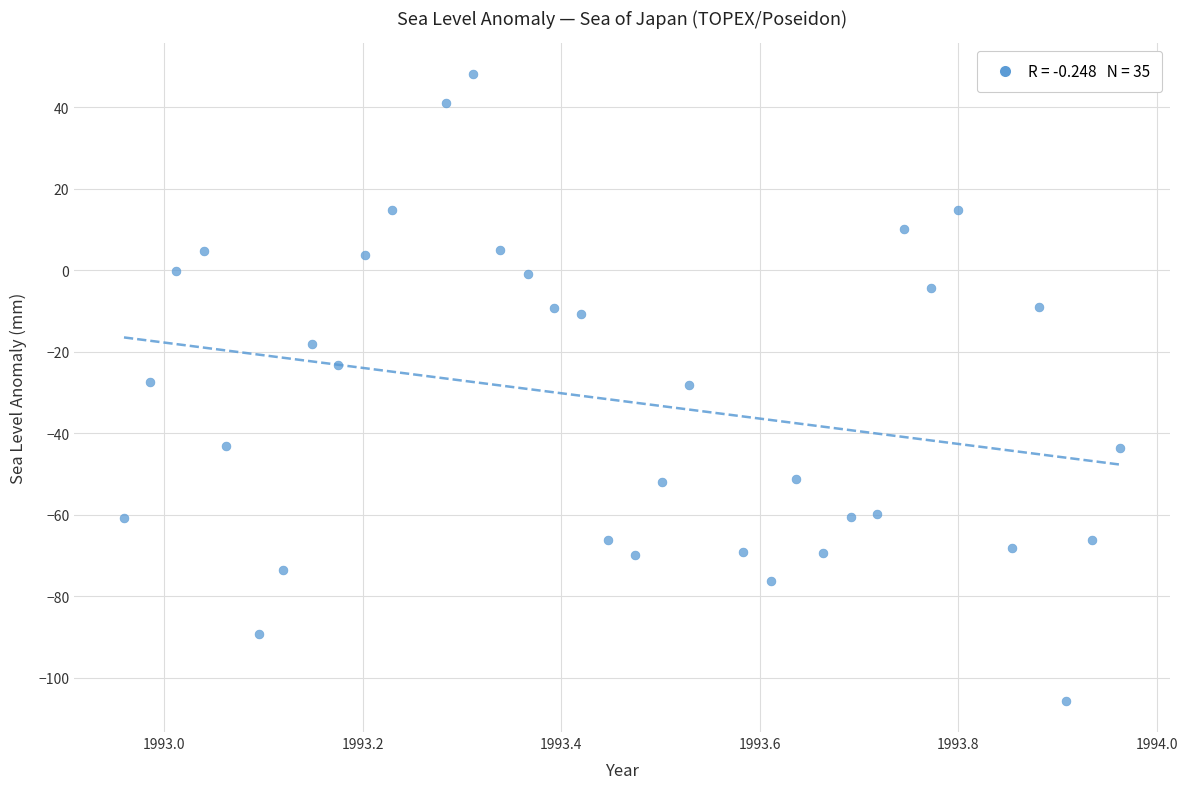

What is the range of Y values (max minus min)?

153.7